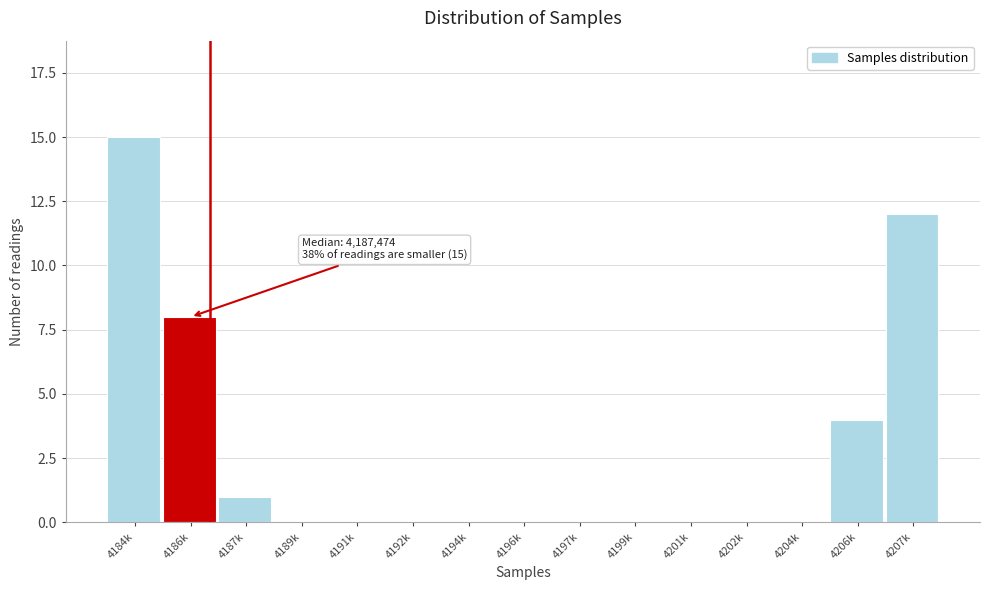

Reading left to right, list all the values displayed in this chart.

4184k=15	4186k=8	4187k=1	4189k=0	4191k=0	4192k=0	4194k=0	4196k=0	4197k=0	4199k=0	4201k=0	4202k=0	4204k=0	4206k=4	4207k=12